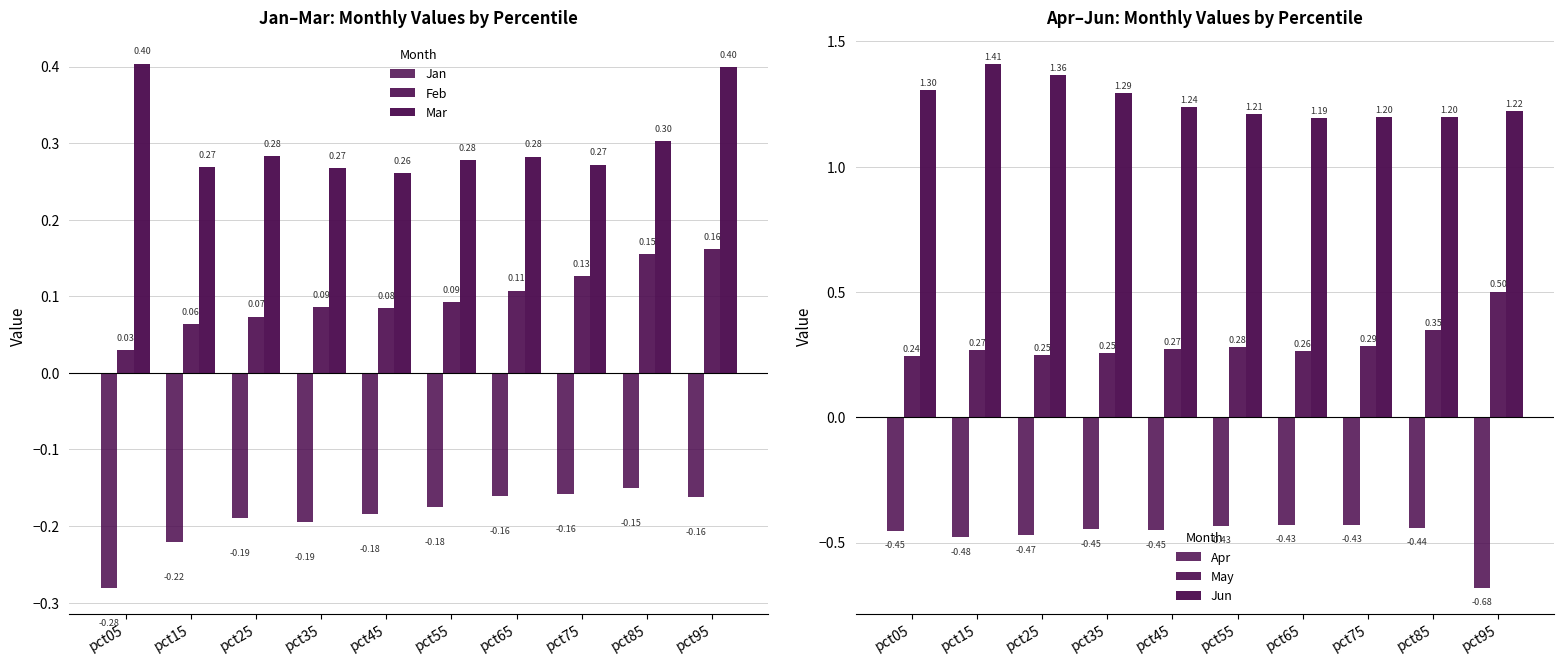

What is the difference between the maximum and minimum values in the Apr series?

0.3